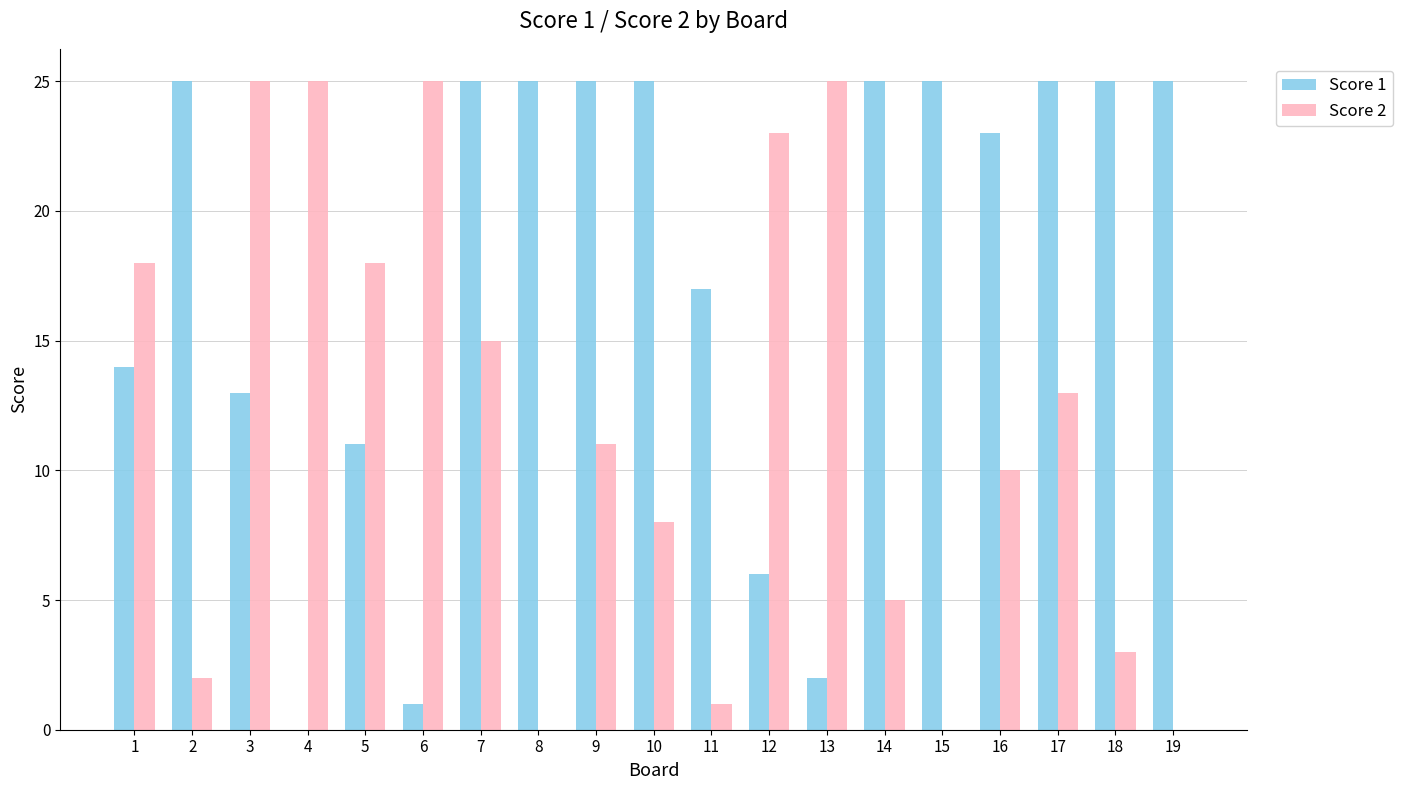

Reading left to right, transcribe all the data shown in this chart.

Score 1: 14	25	13	0	11	1	25	25	25	25	17	6	2	25	25	23	25	25	25
Score 2: 18	2	25	25	18	25	15	0	11	8	1	23	25	5	0	10	13	3	0